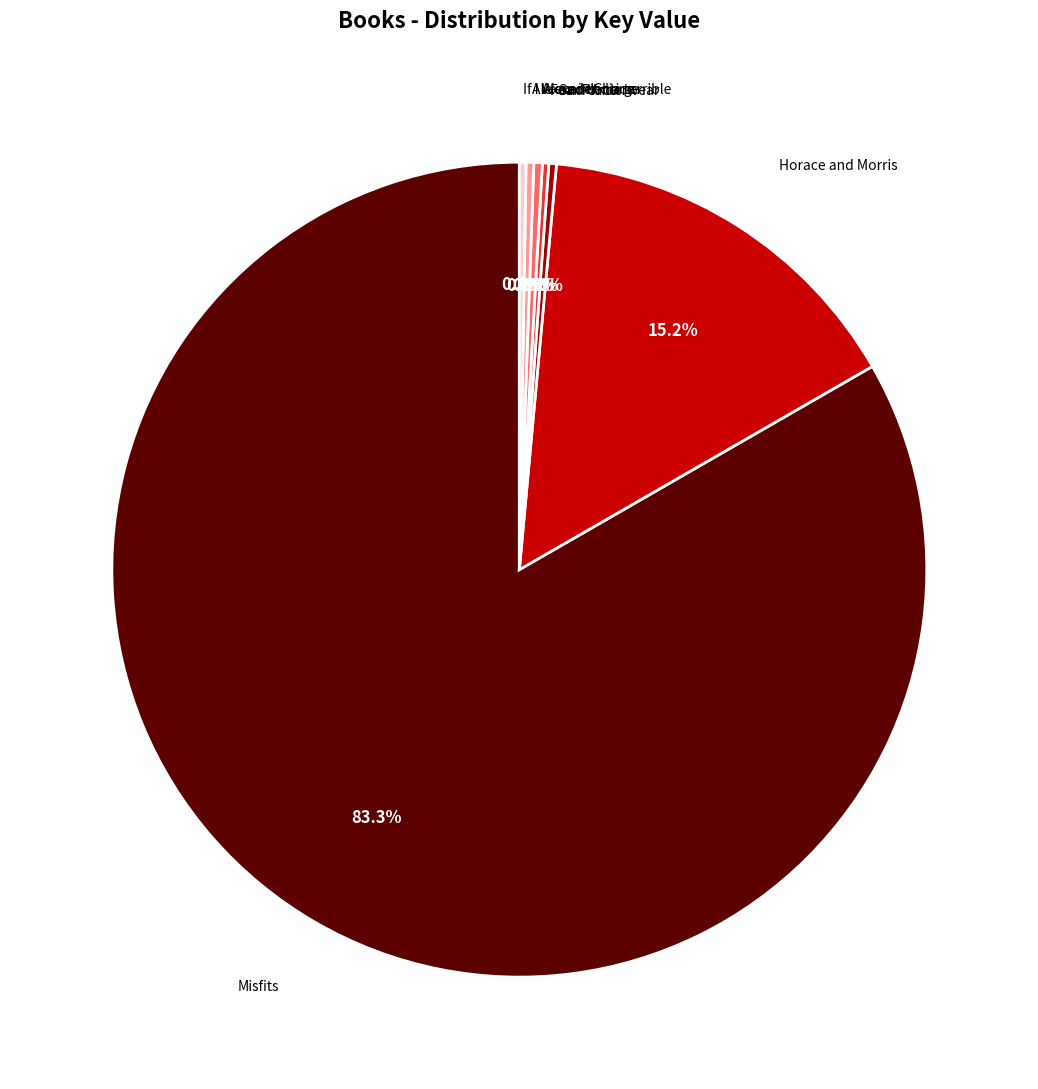

Is there any slice that represents more than half of the pie?

Yes